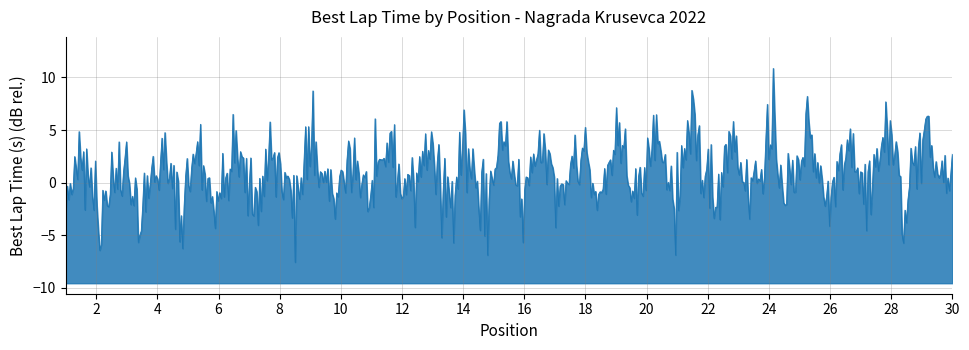

True or false: the data has more than 0 interior local peaks.

True